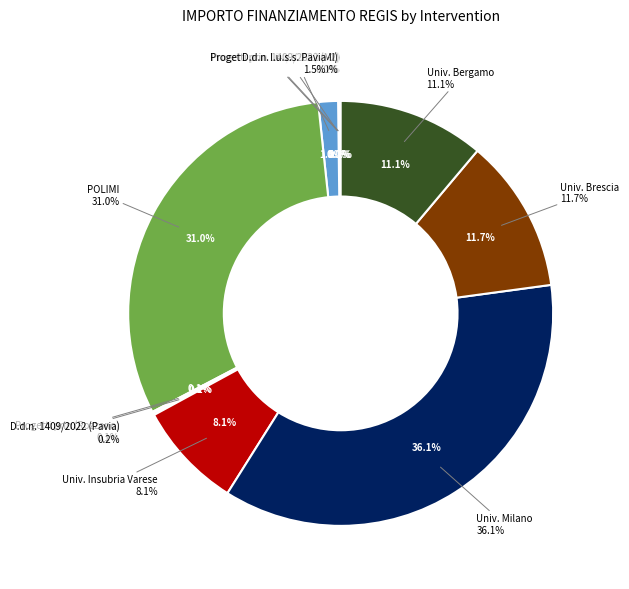

What percentage is the F17G20000110006 slice, to the nearest percent?

2%